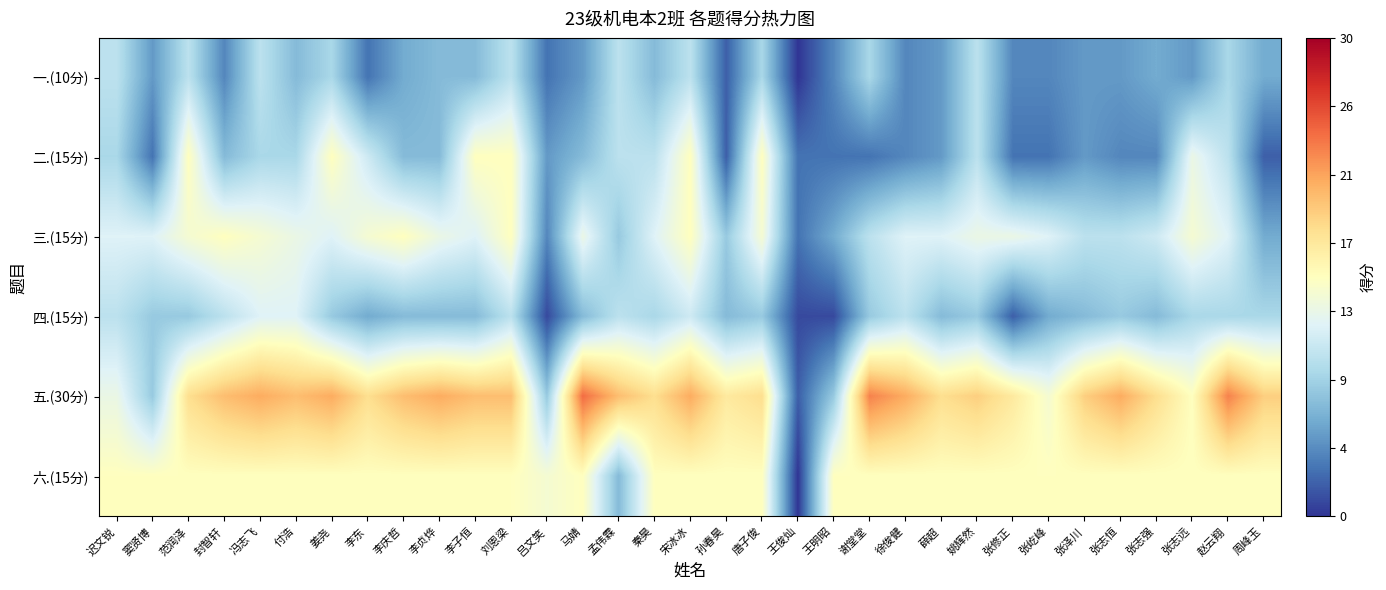

What is the total value across all series at 薛超?

62